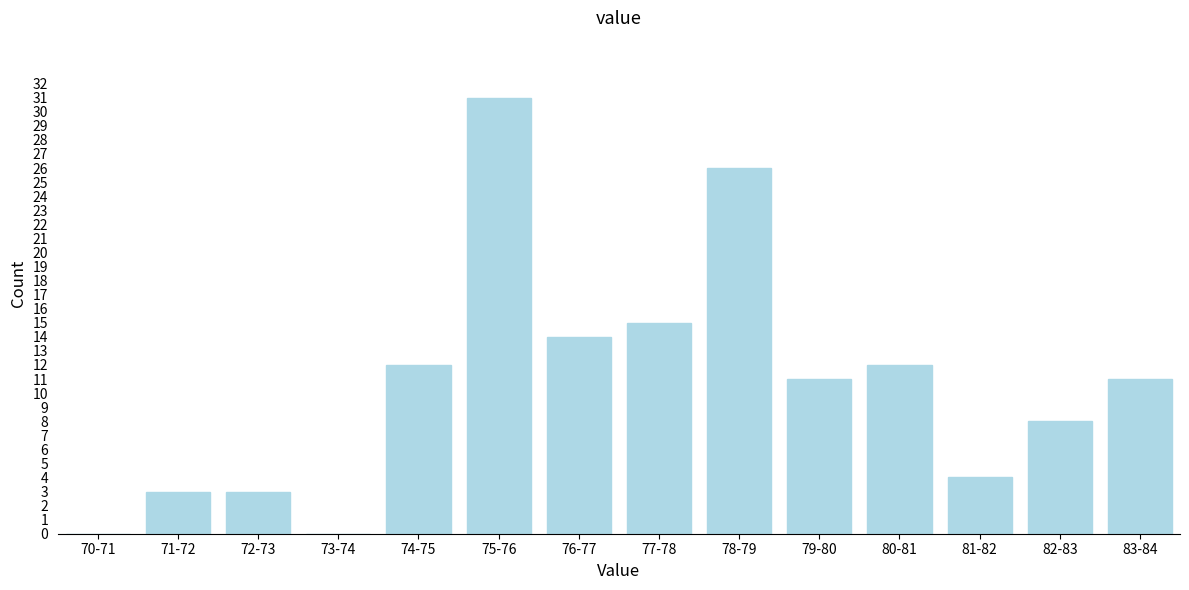

What is the sum of all values?

150